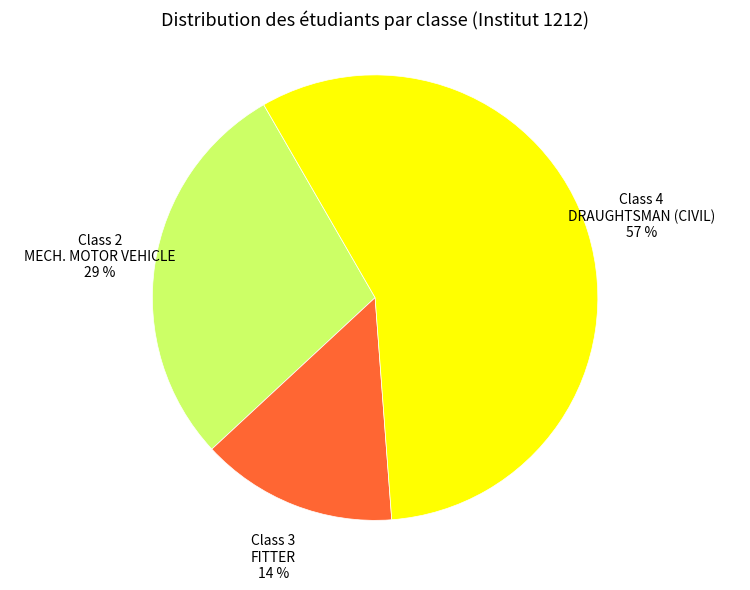

How many segments does this pie chart have?

3